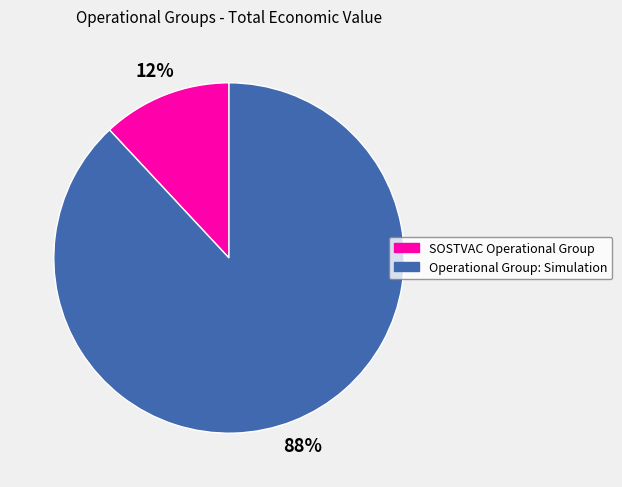

To the nearest percent, what is the difference between the largest and smallest slice percentages?

76%